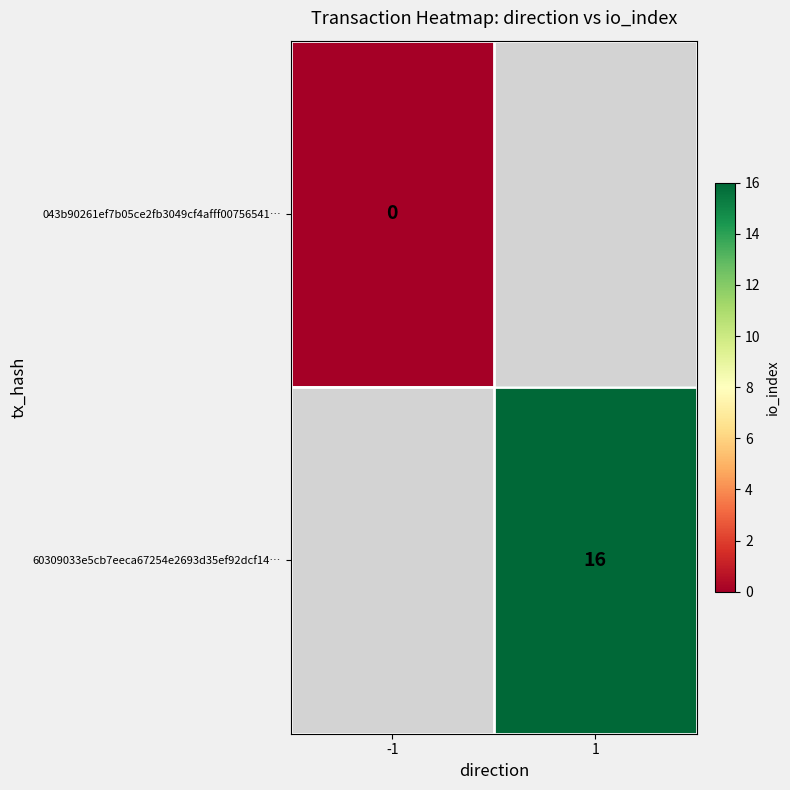

Is it true that 60309033e5cb7eeca67254e2693d35ef92dcf14… equals 16 at 1?

True